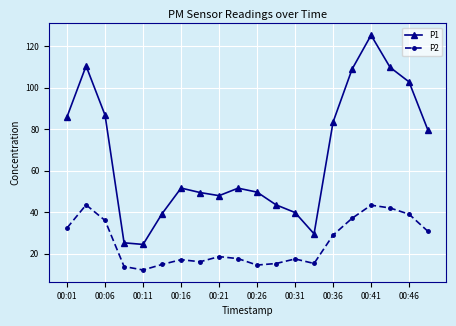

Which series has the widest spread of values?

P1